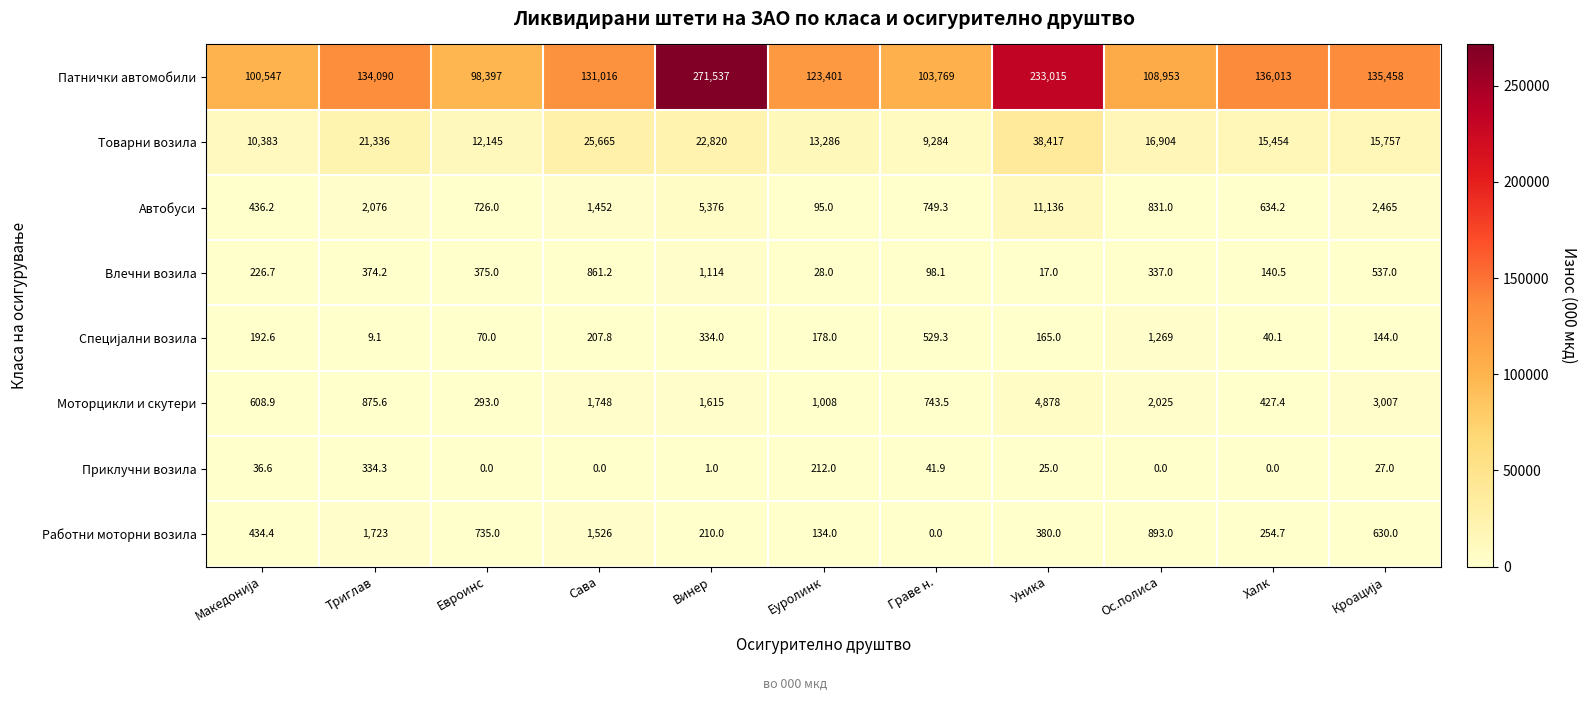

What is the difference between the maximum and second lowest values in the Работни моторни возила series?

1589.0